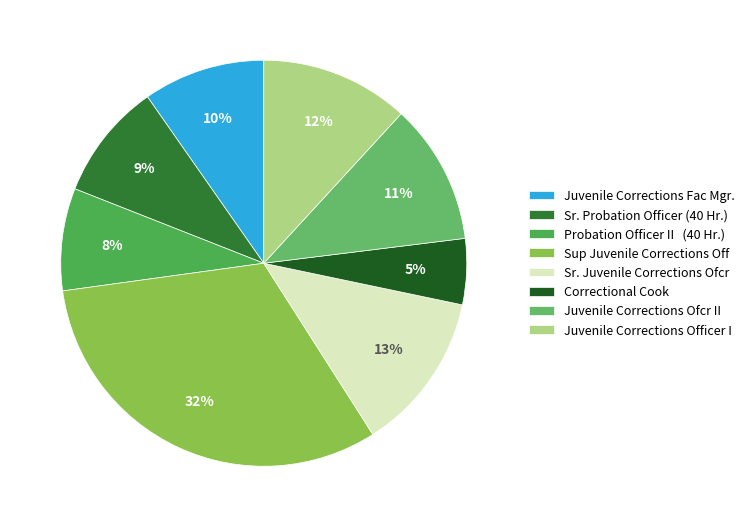

Does any single category account for the majority?

No